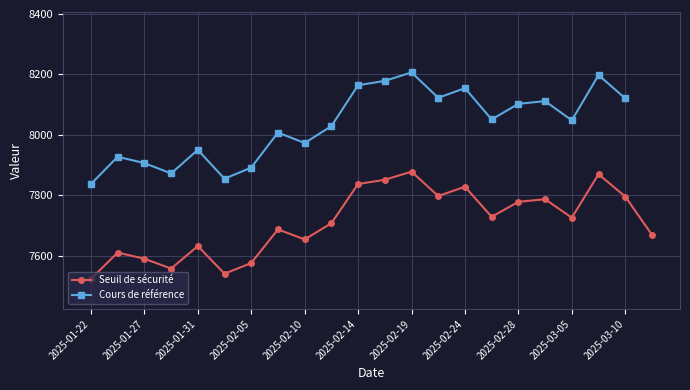

What are all the series names shown in the legend?

Seuil de sécurité, Cours de référence